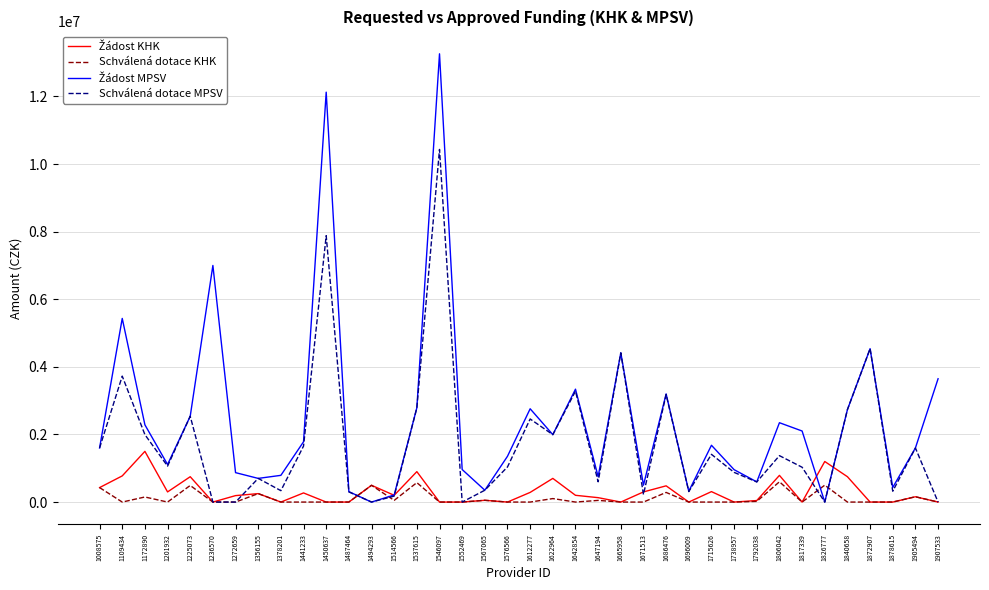

At which label does Schválená dotace MPSV first exceed 1063000?

1008575